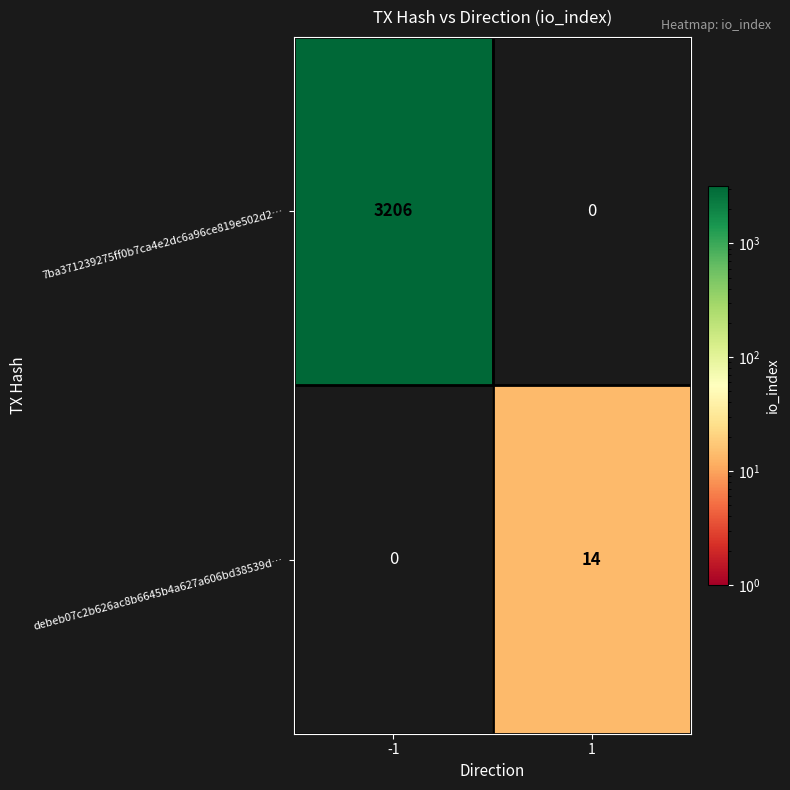

What is the total value across all series at -1?

3206